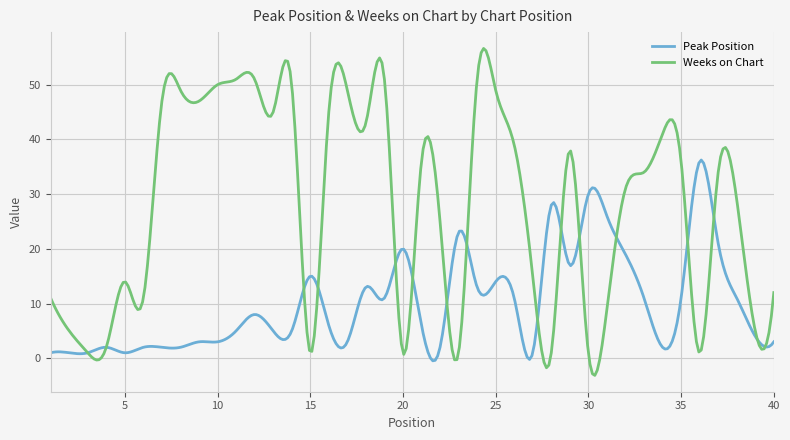

What is the lowest value of the Weeks on Chart series?

-3.1